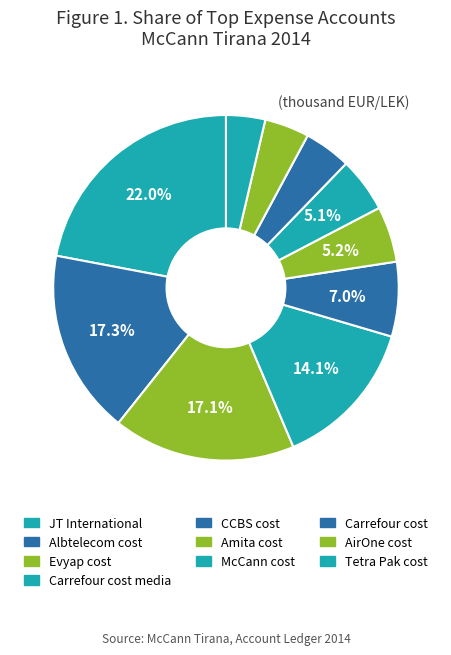

Count the number of slices in the pie.

10